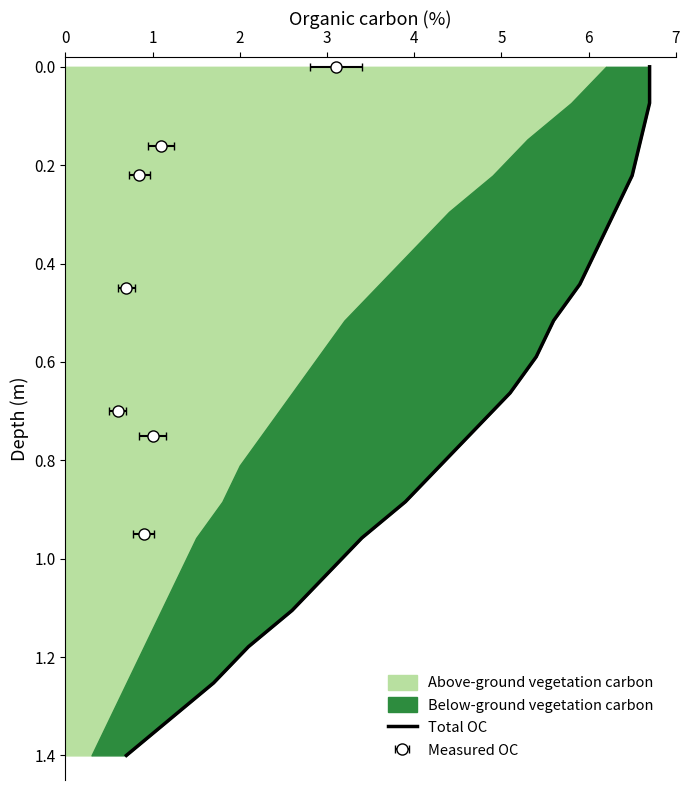

What is the sum of the values at 19 and 4?

1.7